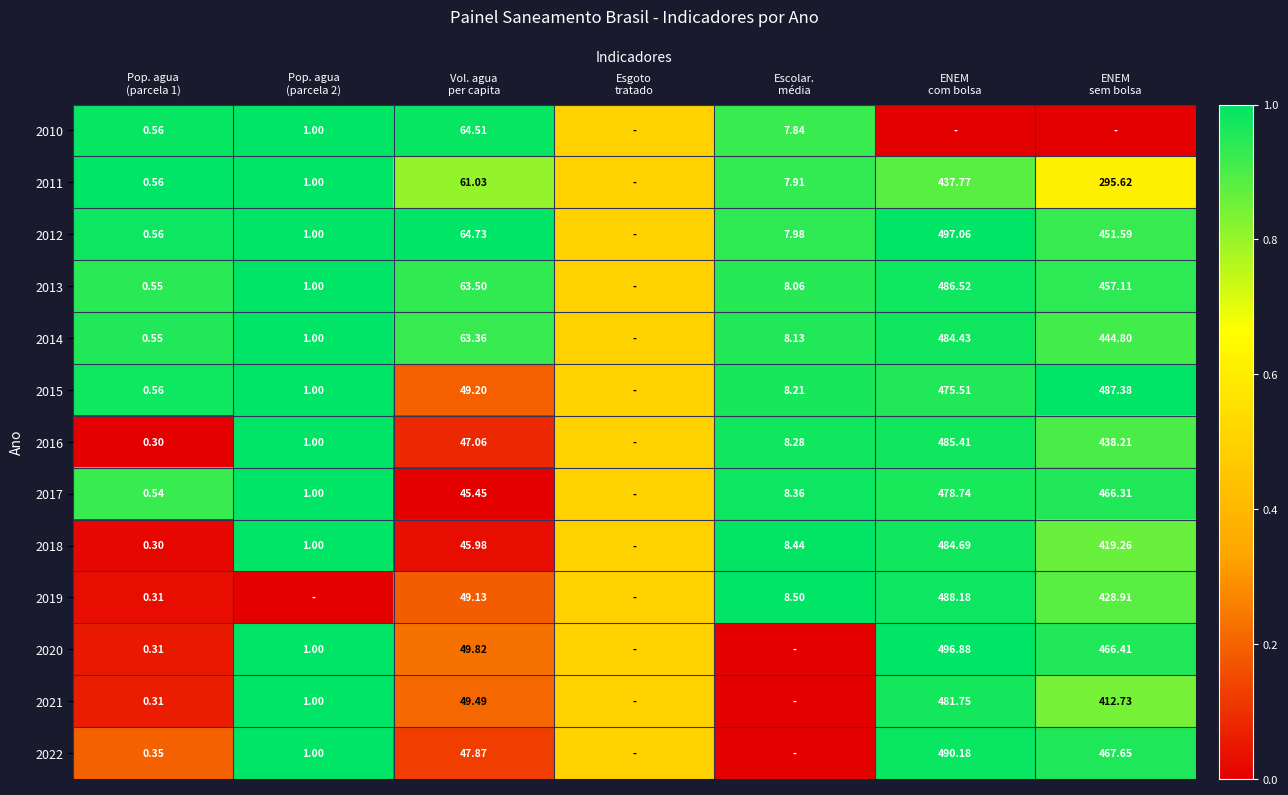

Is the value of 2019 at Esgoto tratado greater than the value of 2012 at Pop. agua (parcela 2)?

No